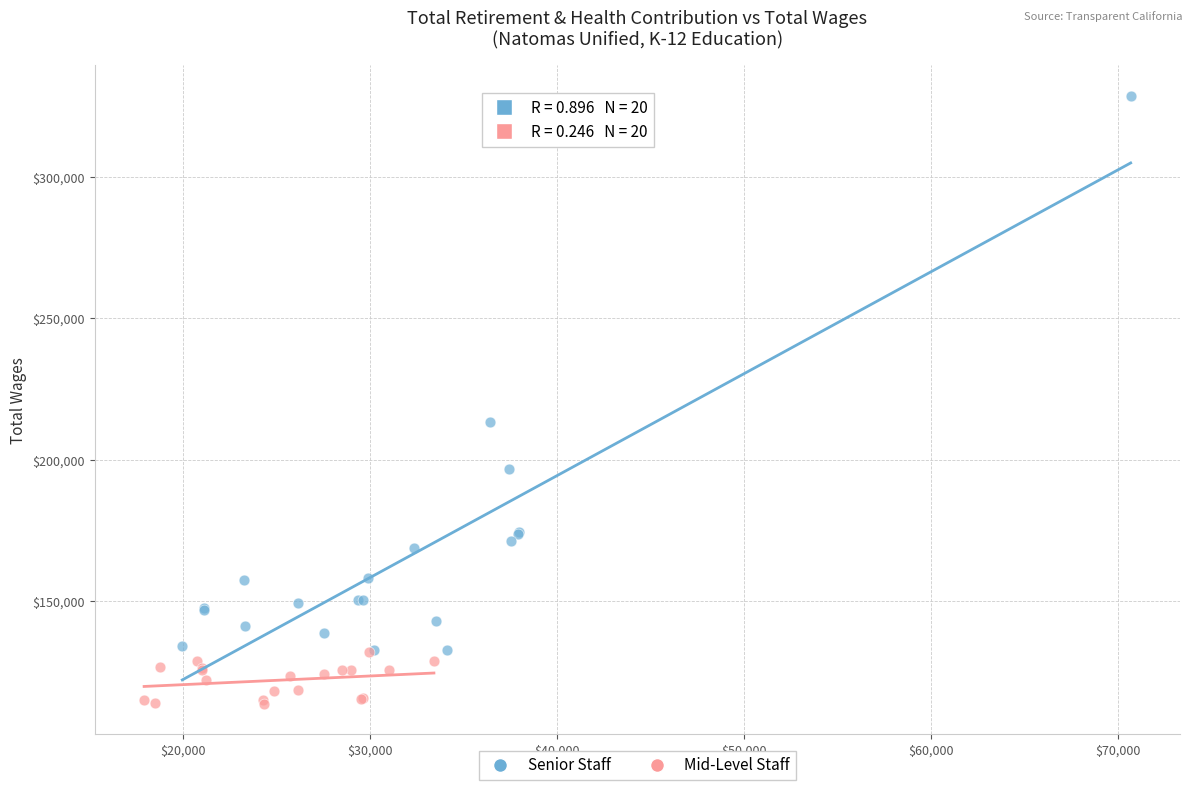

Which series contains the highest Y value?

Senior Staff